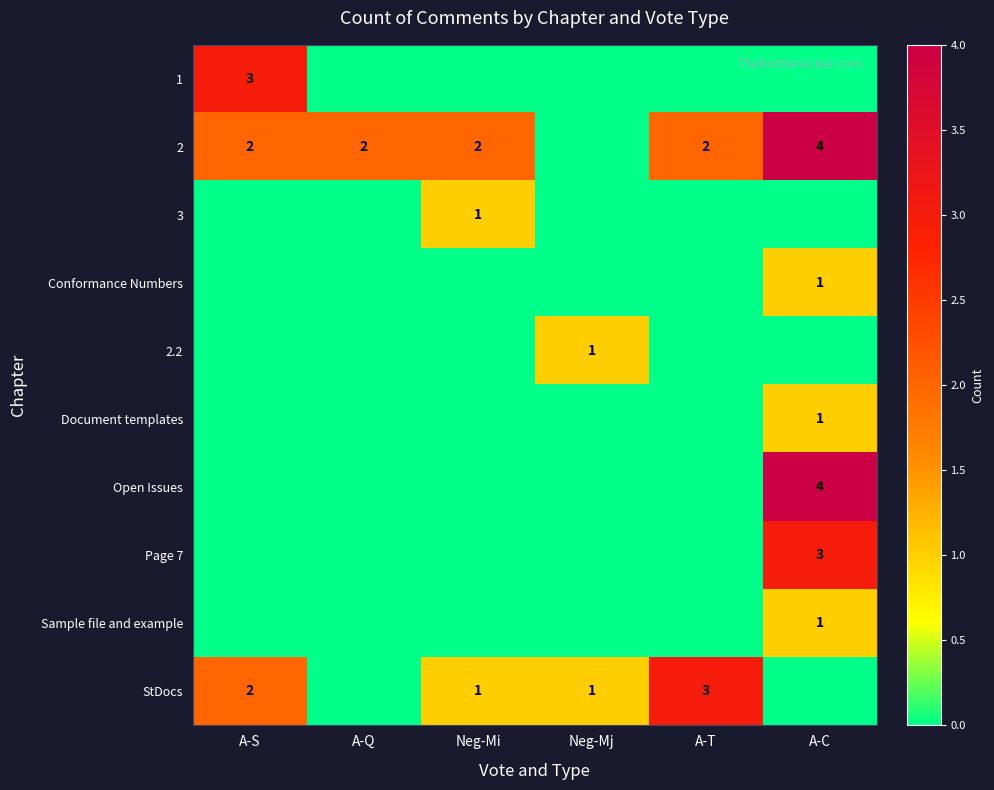

Is it true that 2 equals 1 at A-S?

False